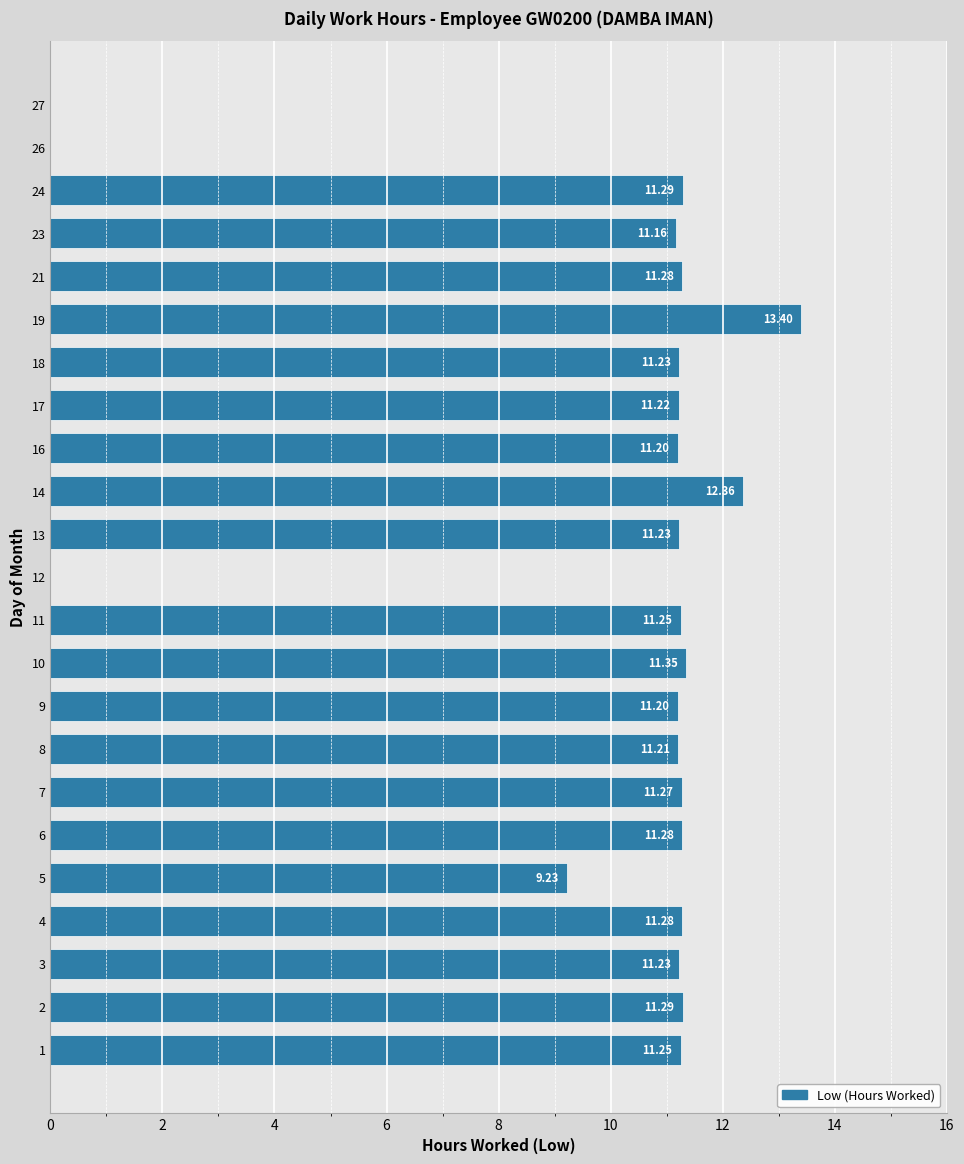

Approximately how many times larger is the value at 2 compared to 21?

1.0